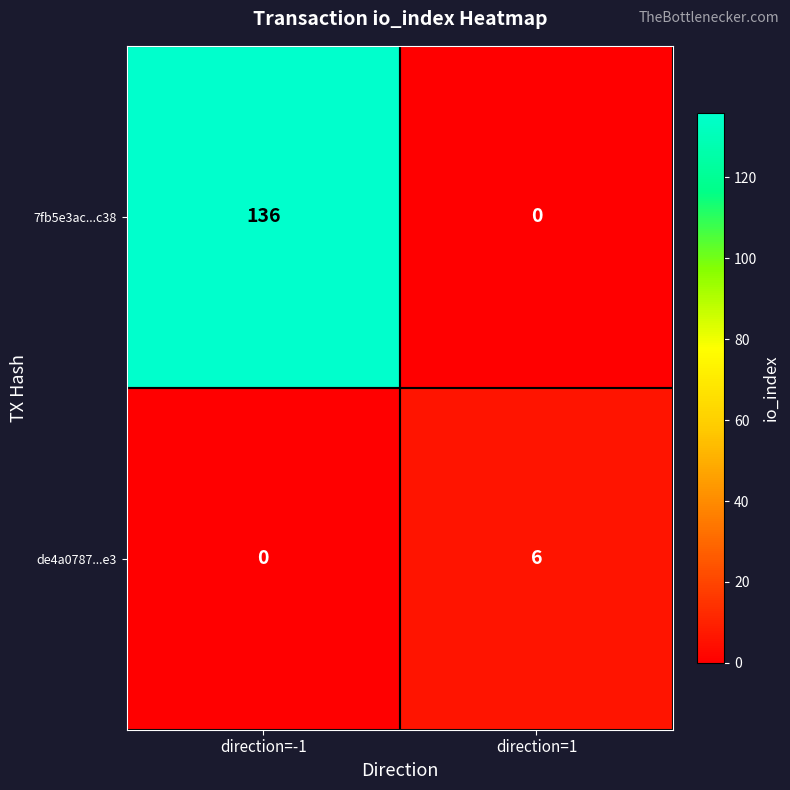

Rank the series by their maximum value, from lowest to highest.

de4a0787...e3, 7fb5e3ac...c38